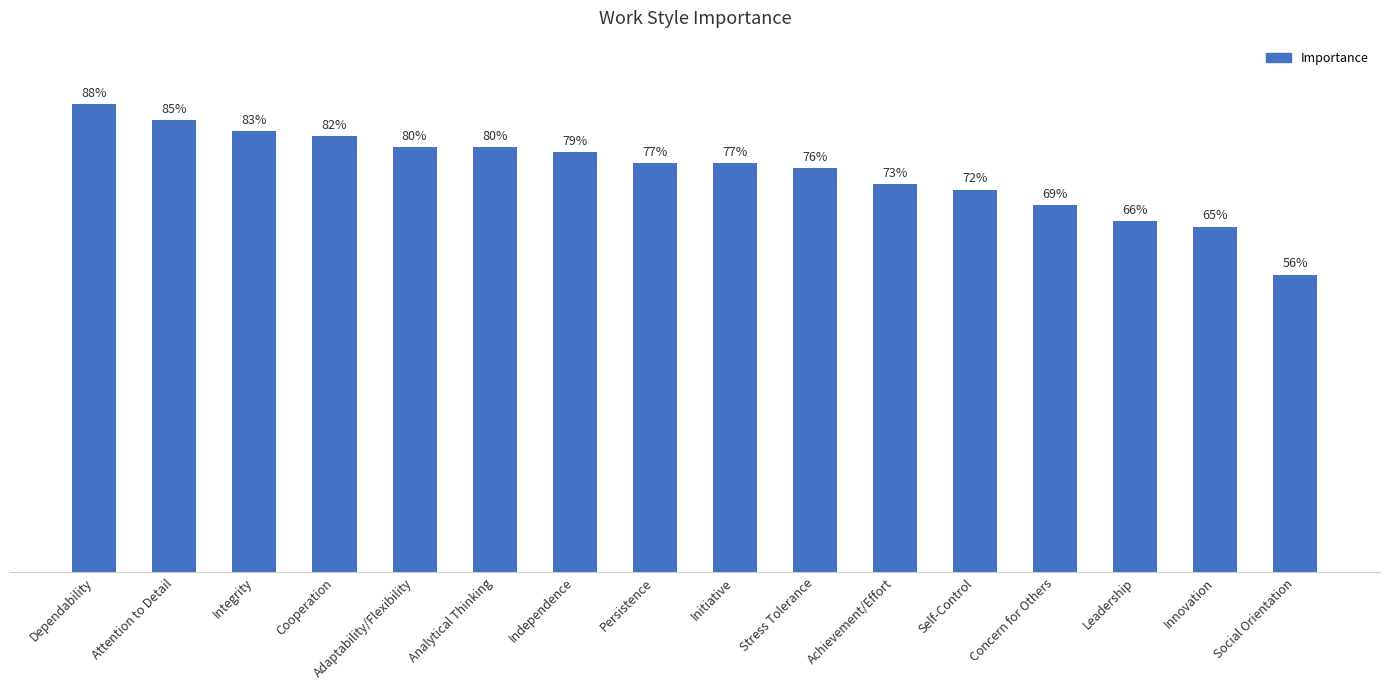

Which category has the highest value across all series?

Dependability